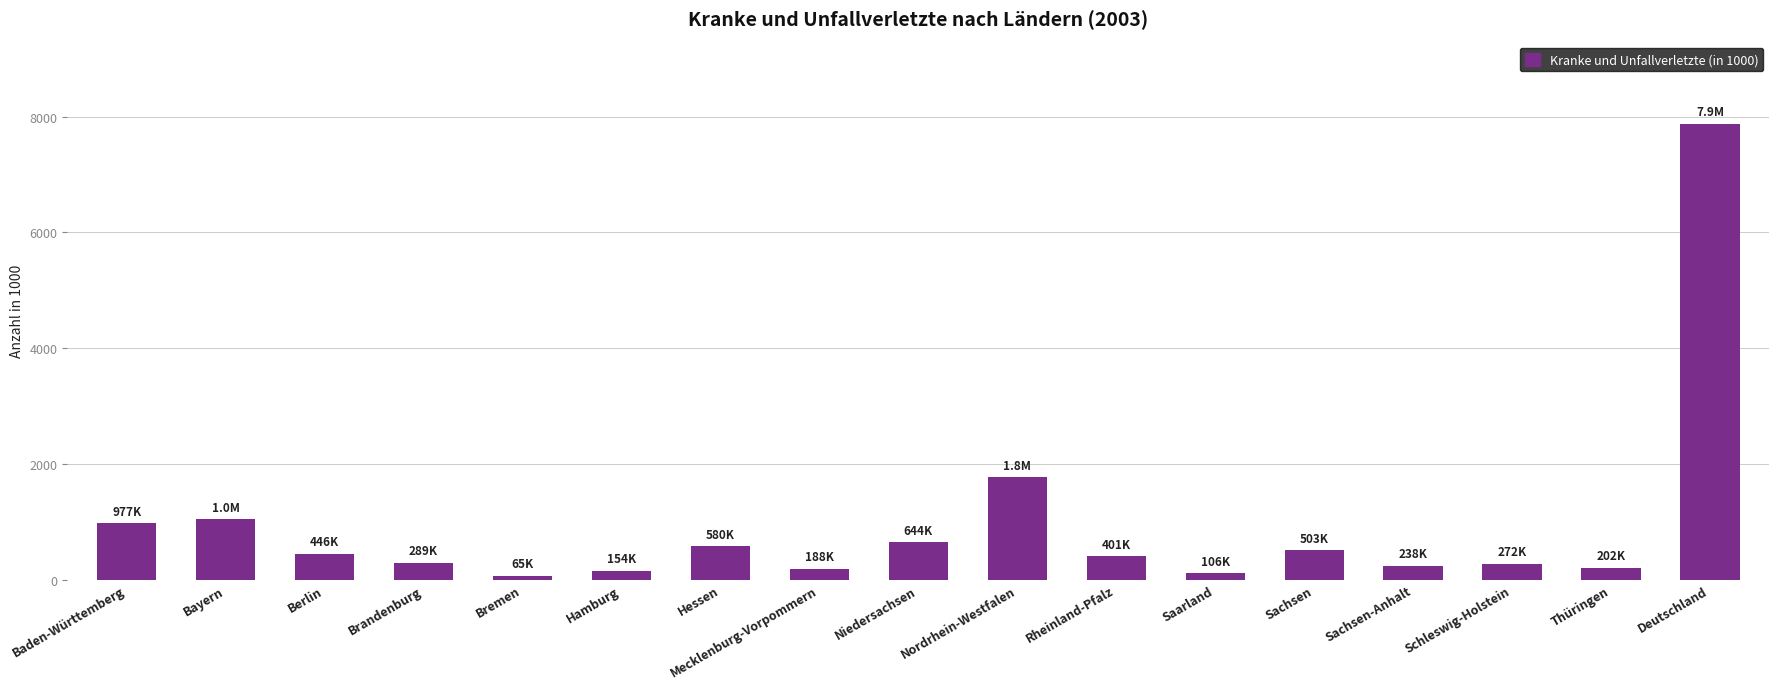

What is the minimum value shown in the chart?

65.0